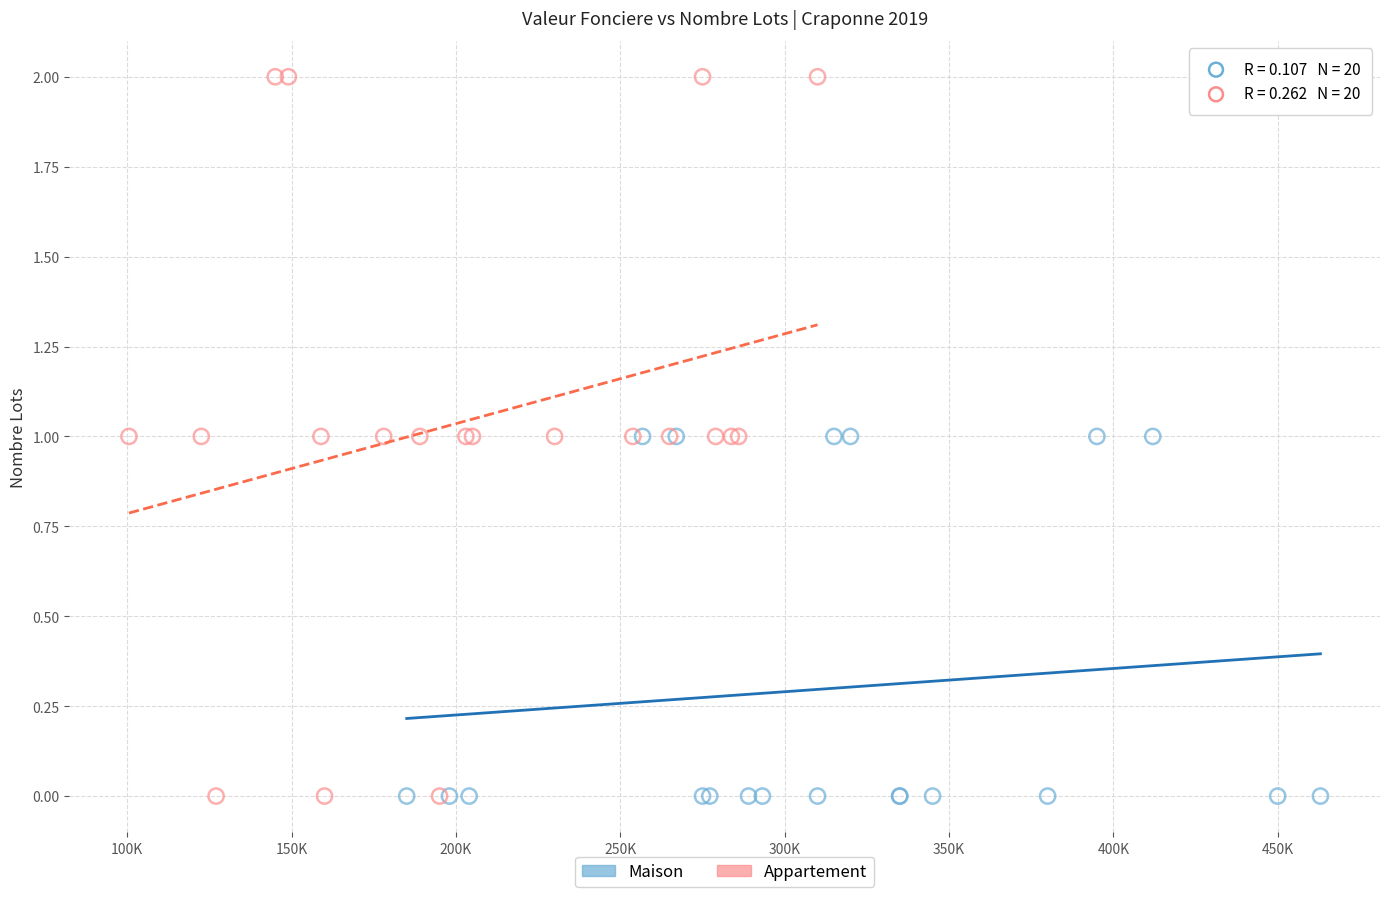

Which series has the widest spread of Y values?

Appartement